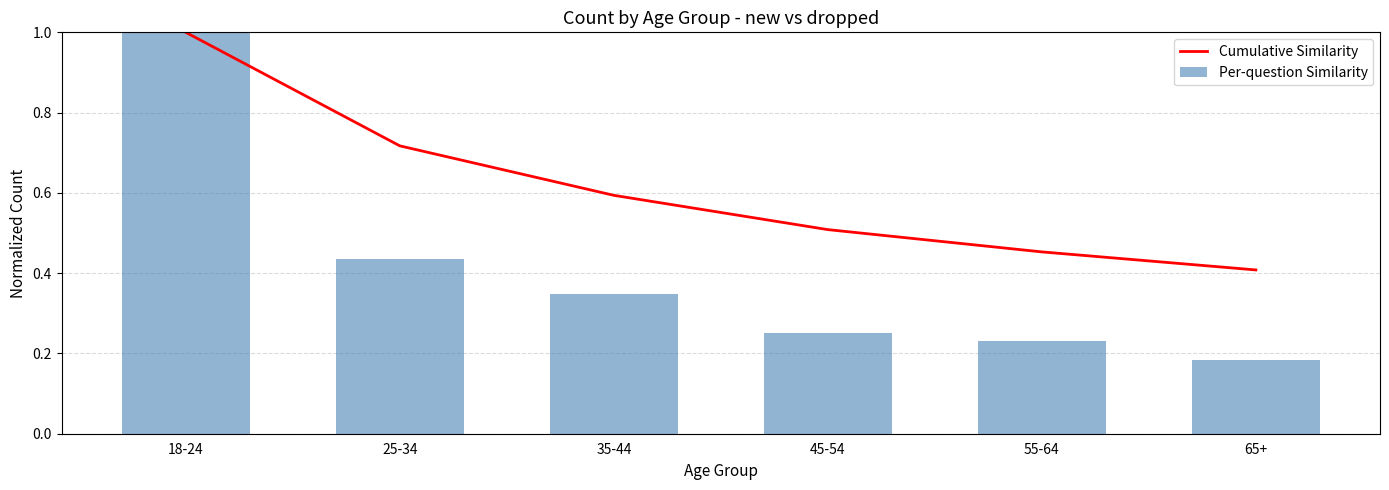

Where is Per-question Similarity nearest to the value 0?

65+